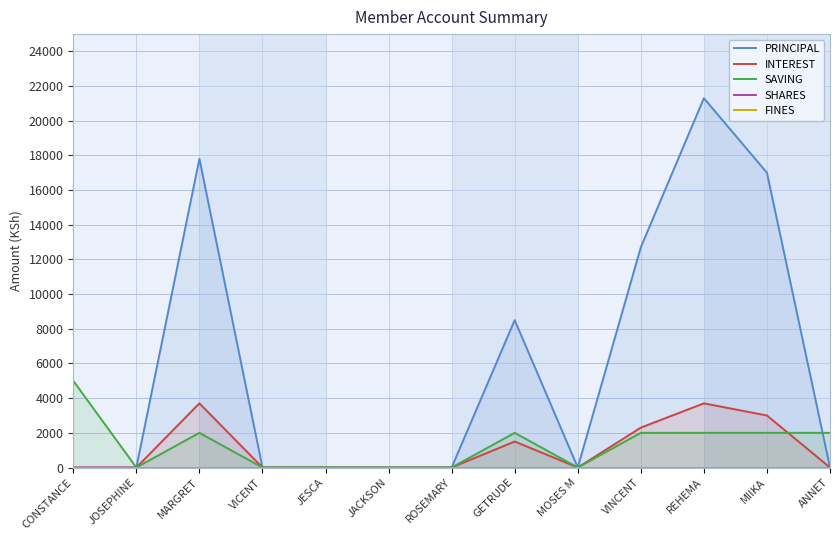

True or false: SHARES and PRINCIPAL cross at least once.

False